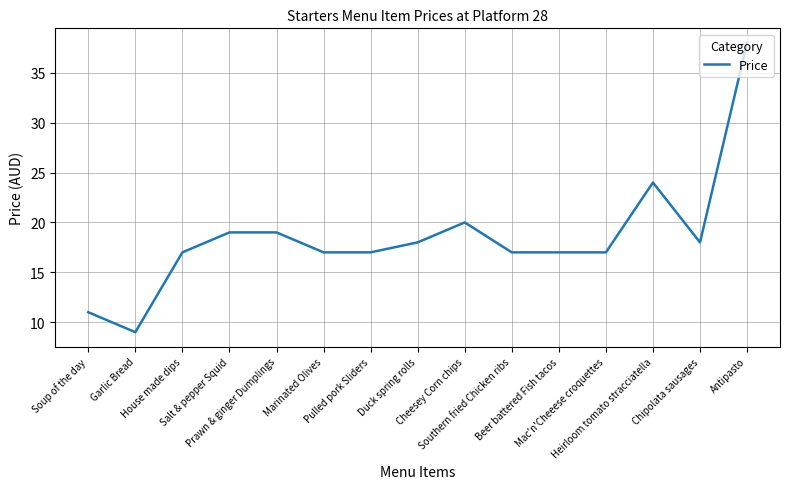

The chart shows a value of 3 at Garlic Bread. True or false?

False